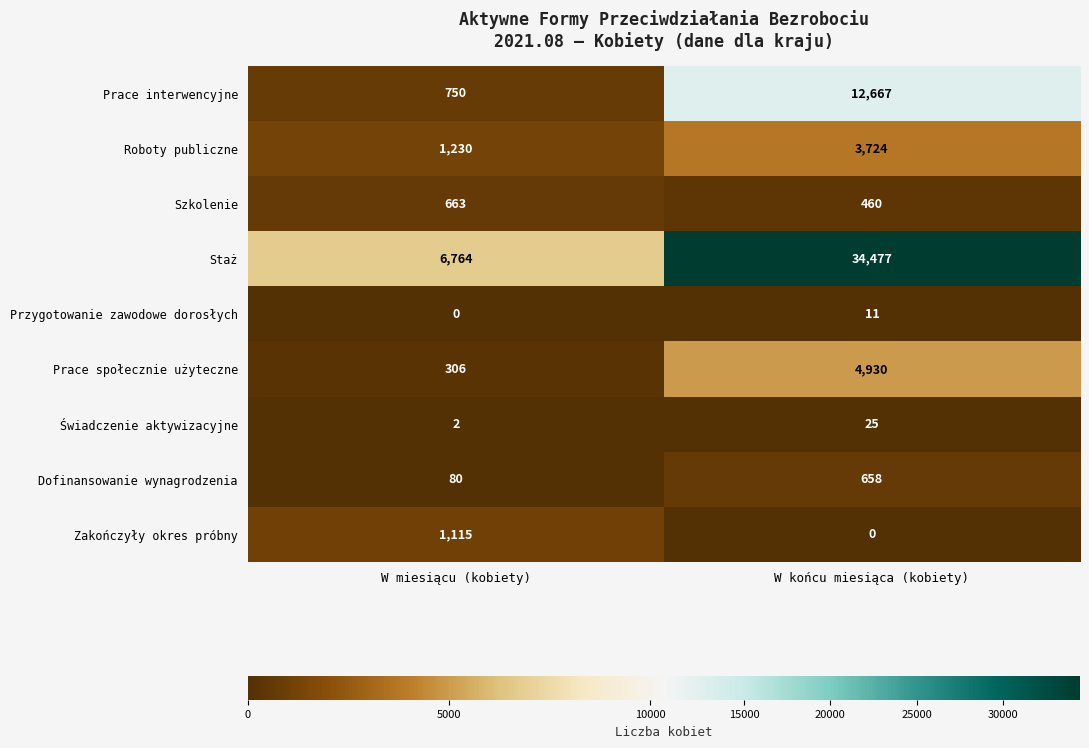

What is the total value across all series at W miesiącu (kobiety)?

10910